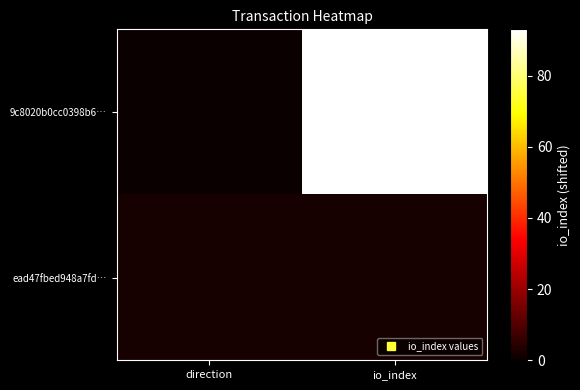

What is the spread (max minus min) of values at direction?

2